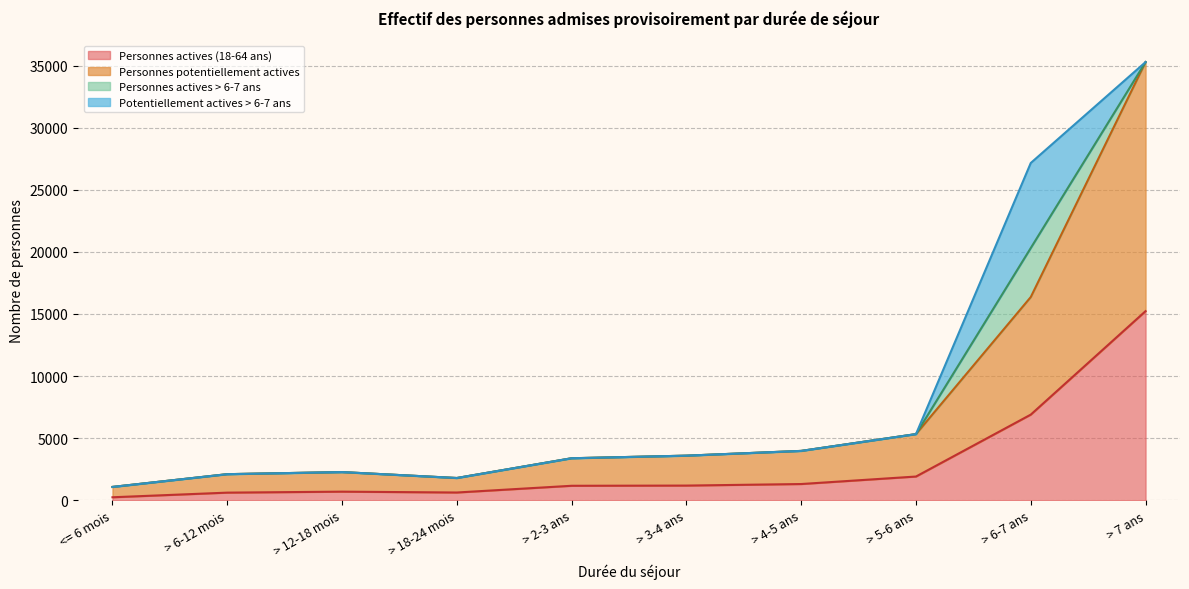

Where is Personnes actives (18-64 ans) nearest to the value 7737?

> 6-7 ans